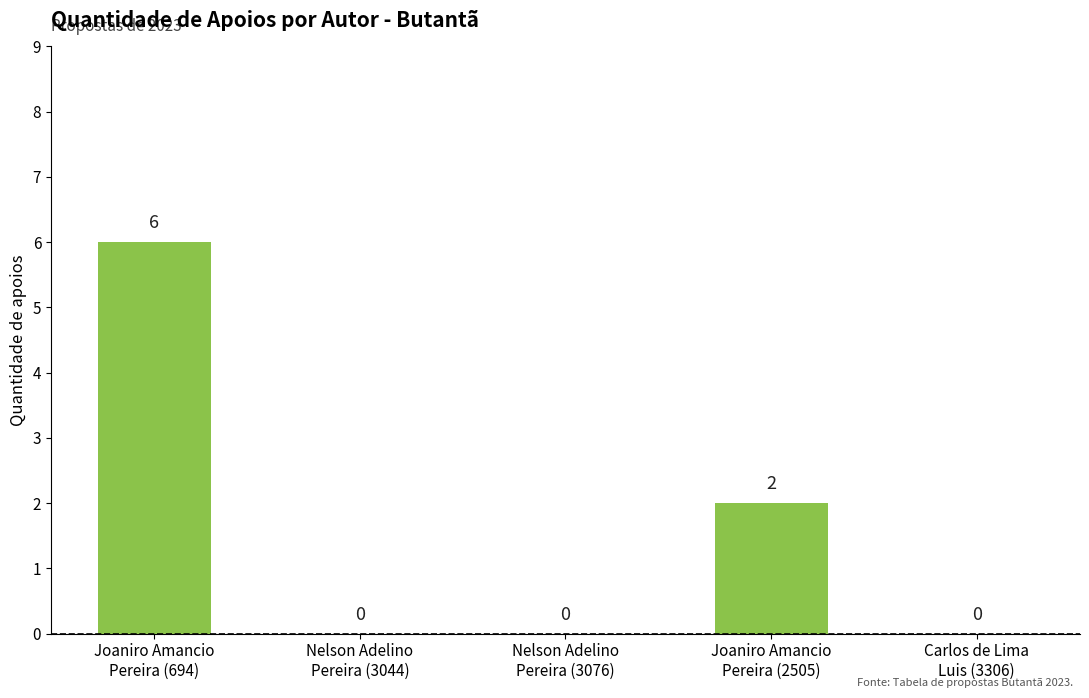

At which label is the value closest to 3?

Joaniro Amancio
Pereira (2505)